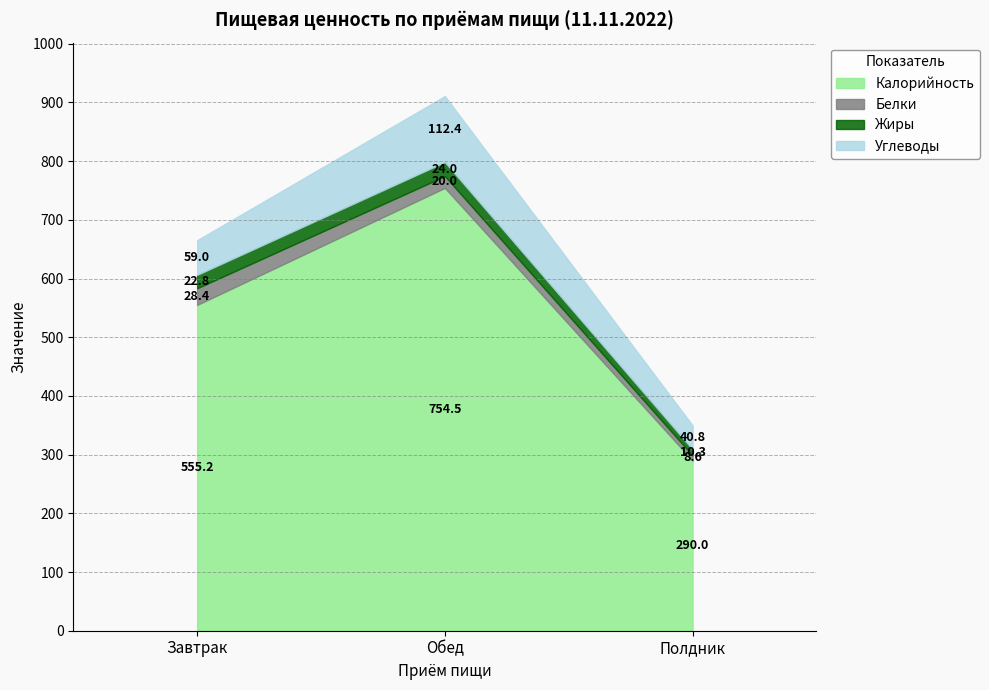

Rank the categories by Жиры value from lowest to highest.

Полдник, Завтрак, Обед